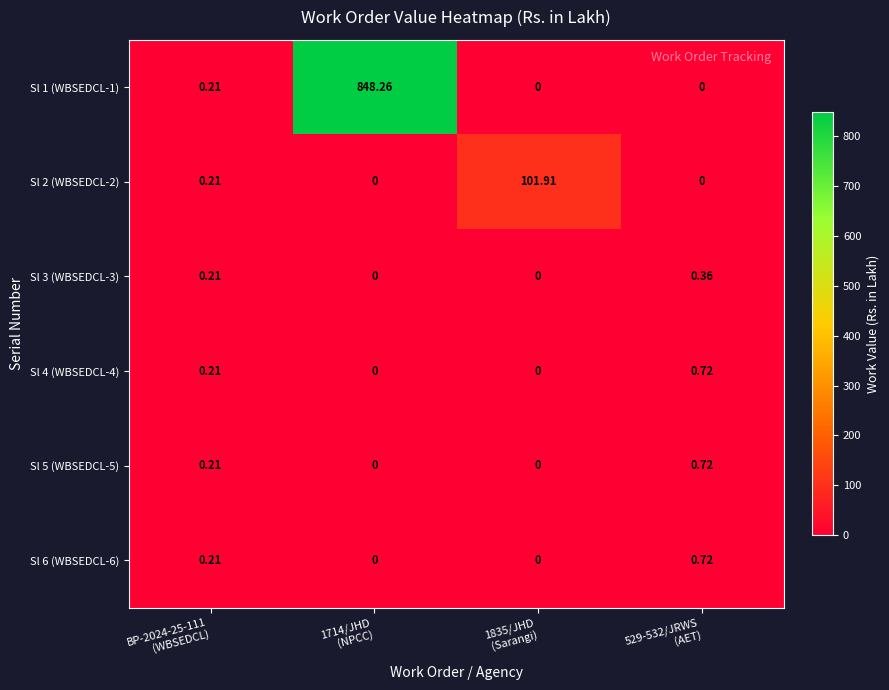

Which category has the lowest value across all series?

1835/JHD
(Sarangi)